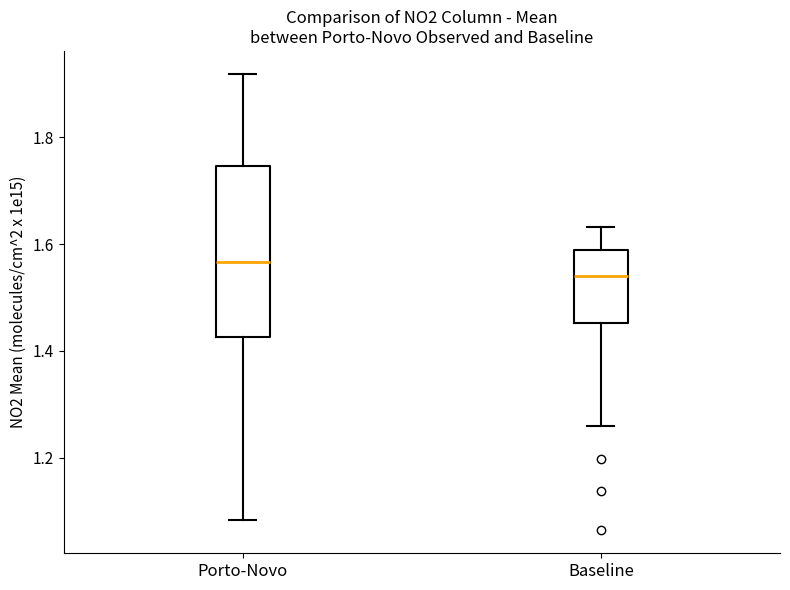

Which box has the highest median line?

Porto-Novo